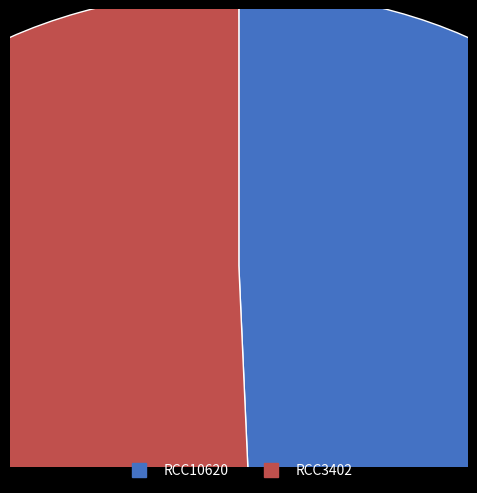

To the nearest percent, what is the average slice percentage?

50%